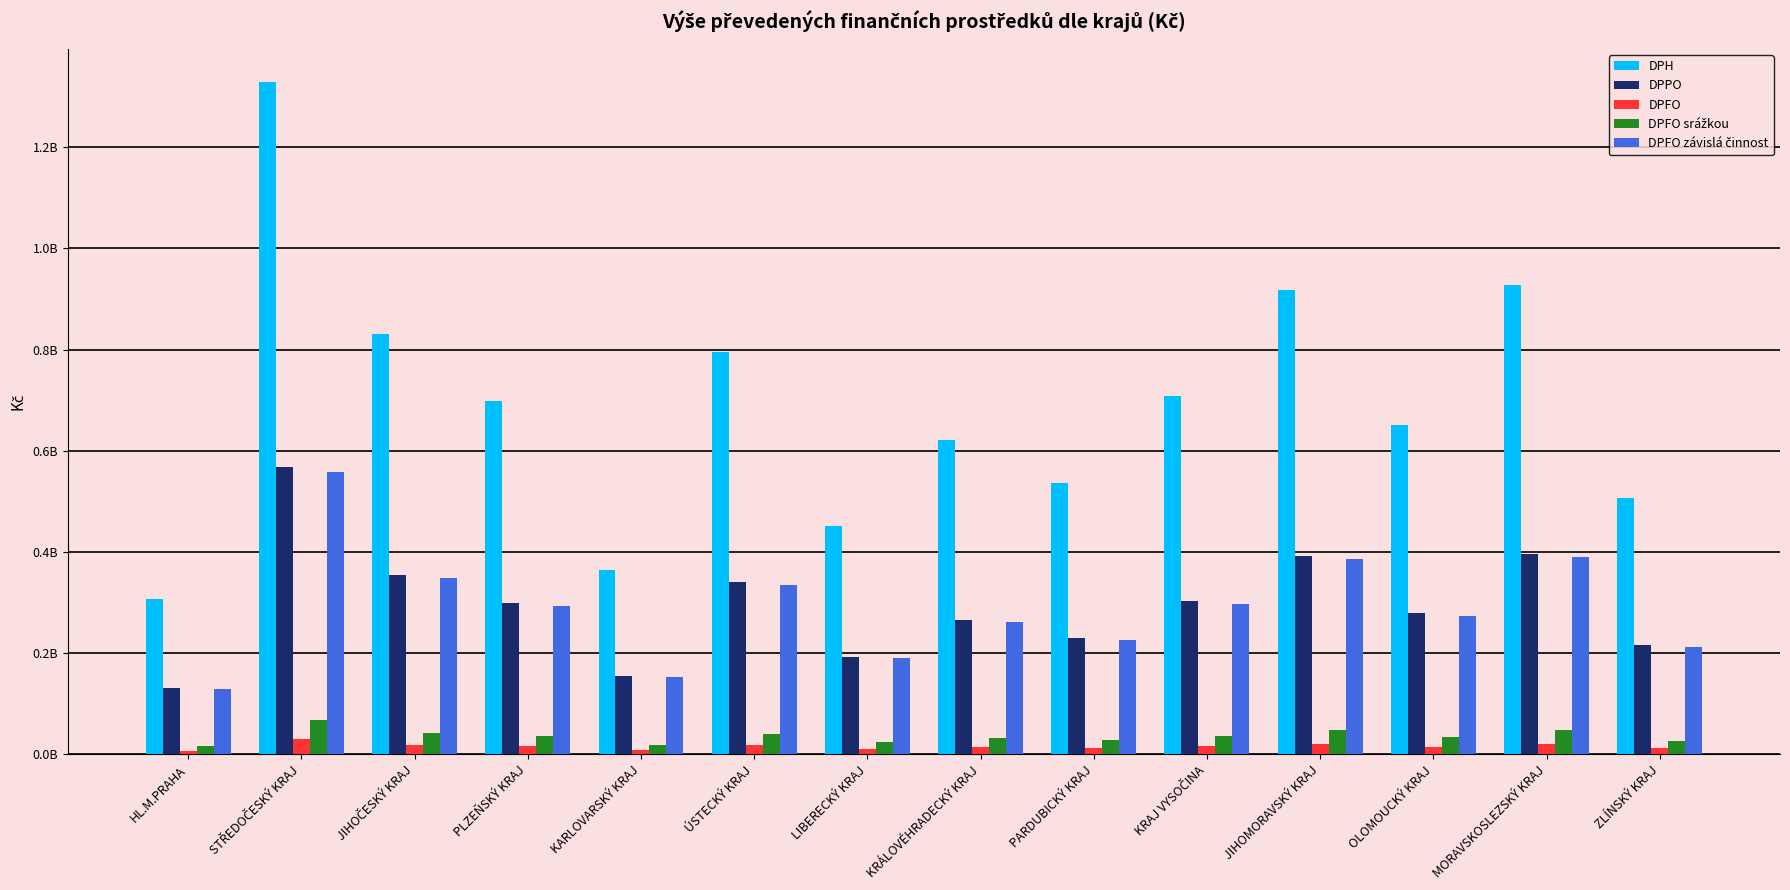

Which series has the widest spread of values?

DPH